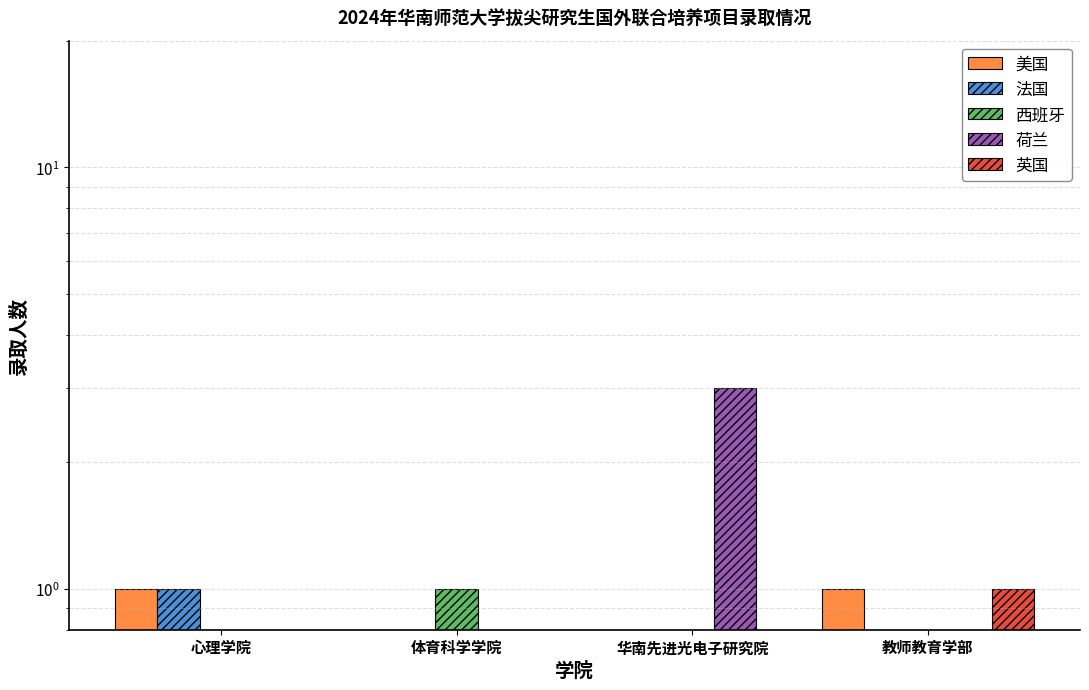

What position from the left is 心理学院?

1